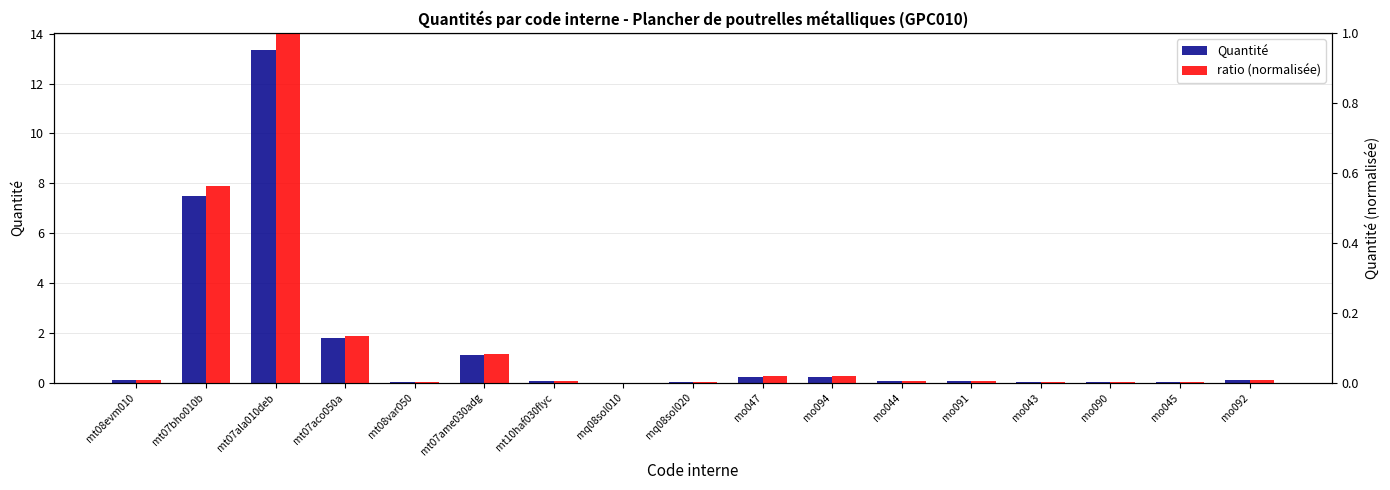

What is the average value of the ratio (normalisée) series?

0.1